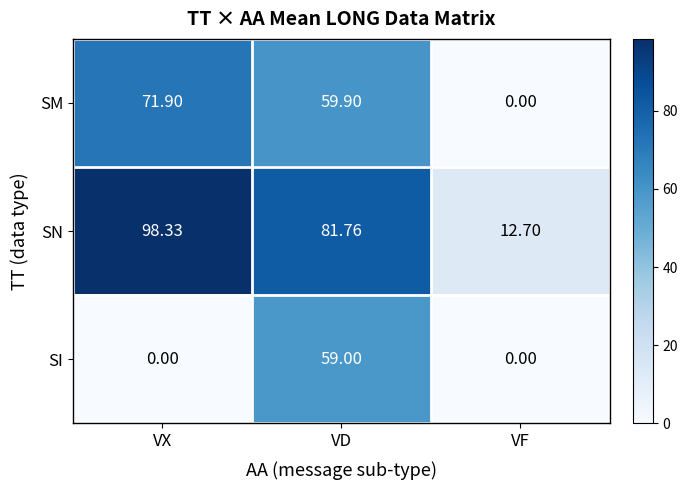

Between VD and VF, which series saw the biggest shift?

SN